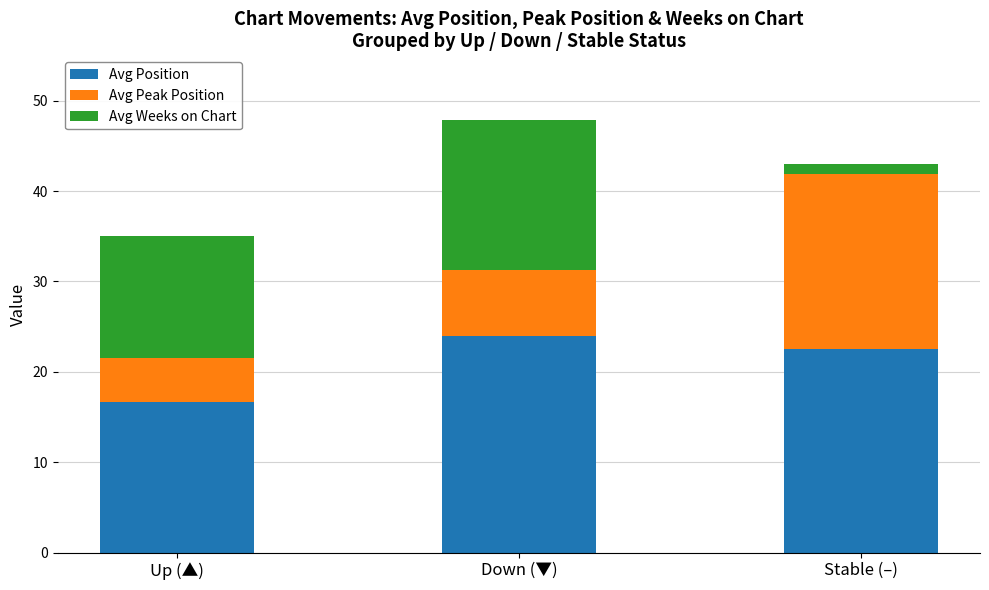

What is the total value across all series at Down (▼)?

47.9